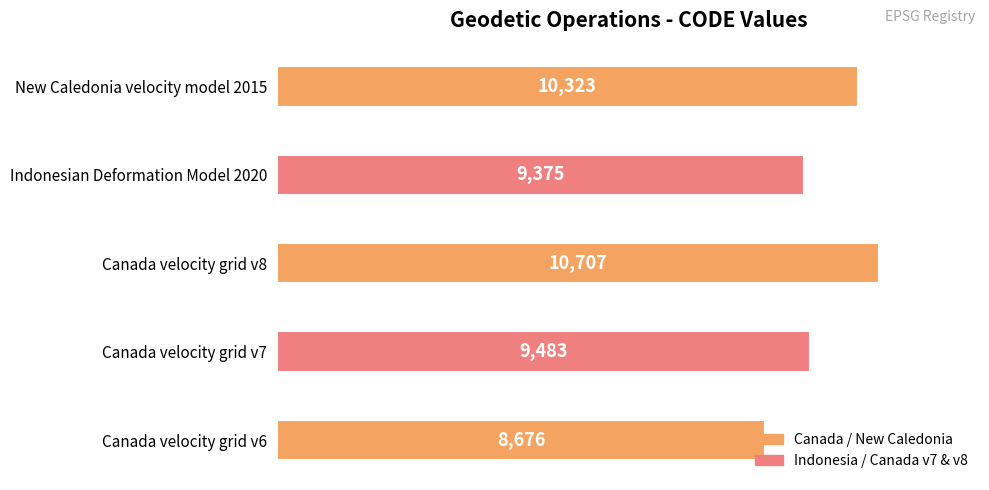

Read the value at New Caledonia velocity model 2015, to the nearest 50.

10300